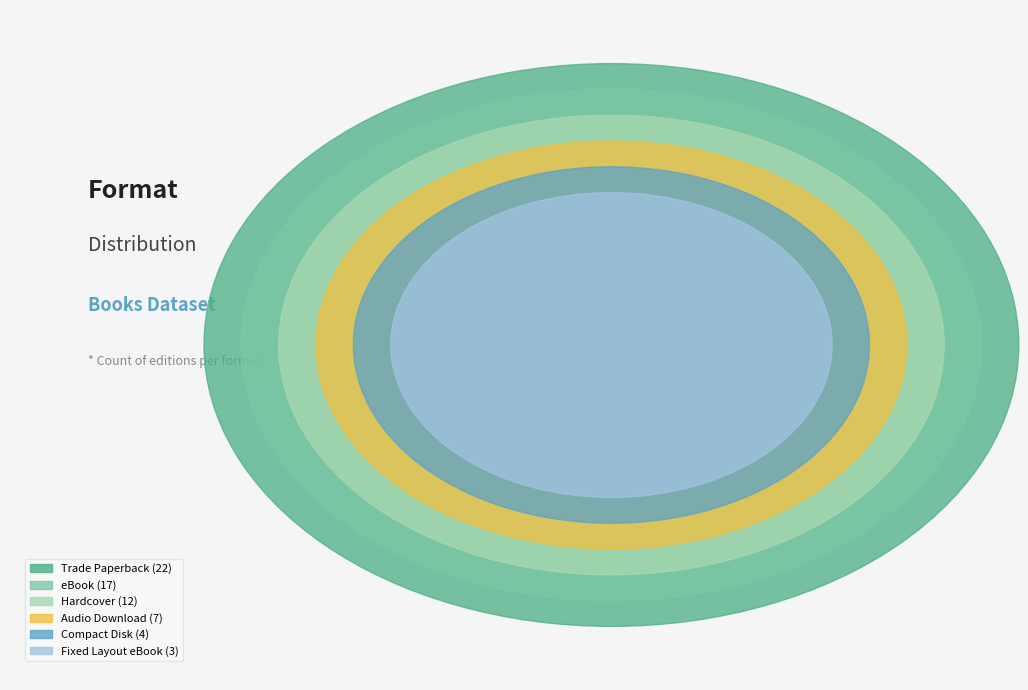

The Trade Paperback slice represents 34% of the pie. True or false?

True